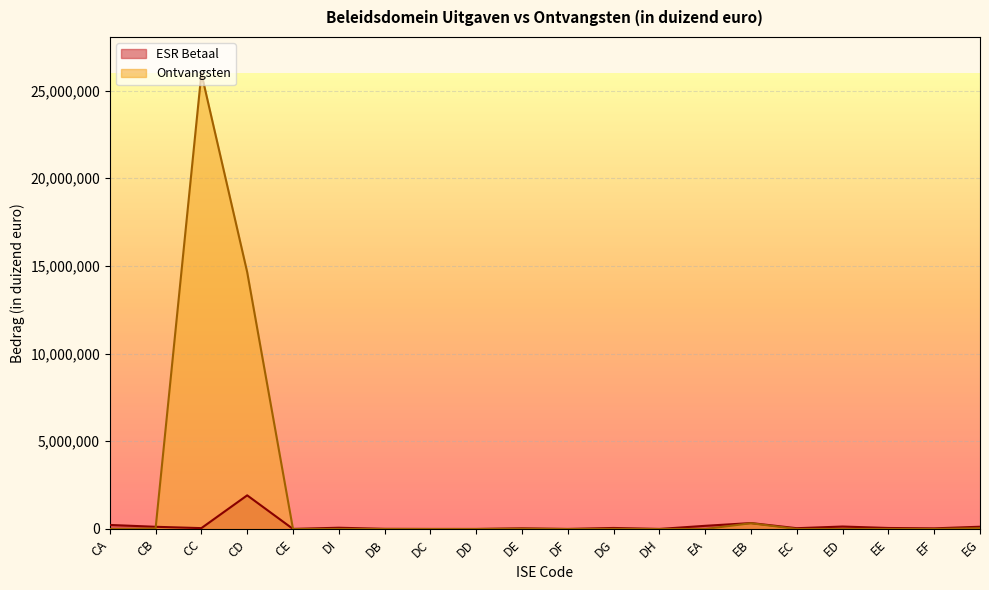

Reading right to left, transcribe all the data shown in this chart.

ESR Betaal: EG=128226	EF=35364	EE=56682	ED=139746	EC=44114	EB=337666	EA=180215	DH=1000	DG=58003	DF=794	DE=36112	DD=5	DC=575	DB=7062	DI=71160	CE=2559	CD=1918006	CC=48710	CB=124759	CA=230129
Ontvangsten: EG=42297	EF=15	EE=0	ED=0	EC=341	EB=326391	EA=209	DH=0	DG=4779	DF=0	DE=13160	DD=5	DC=0	DB=177	DI=1662	CE=0	CD=14644940	CC=25976441	CB=24293	CA=0